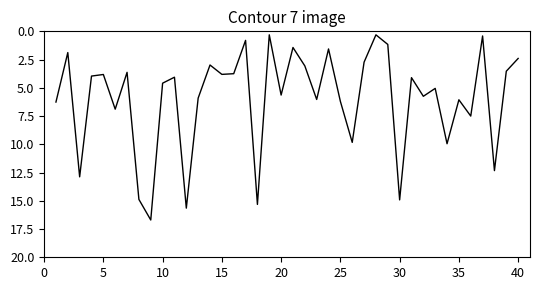

What is the greatest value displayed?

16.7